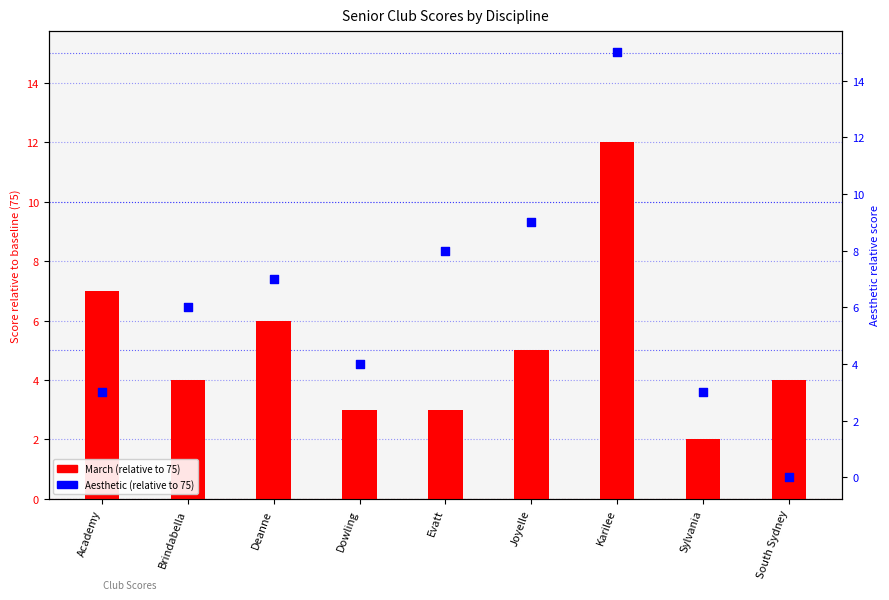

Is the value of Aesthetic (relative) at Evatt greater than the value of March (relative) at Deanne?

Yes